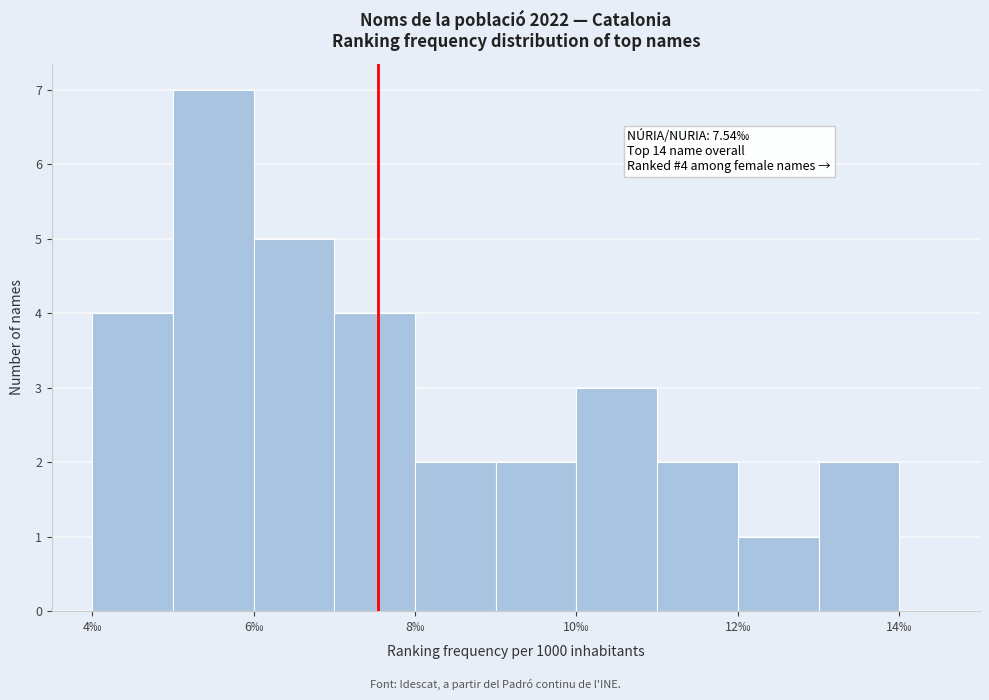

Over which range of the x-axis is the bar tallest?

5 to 6